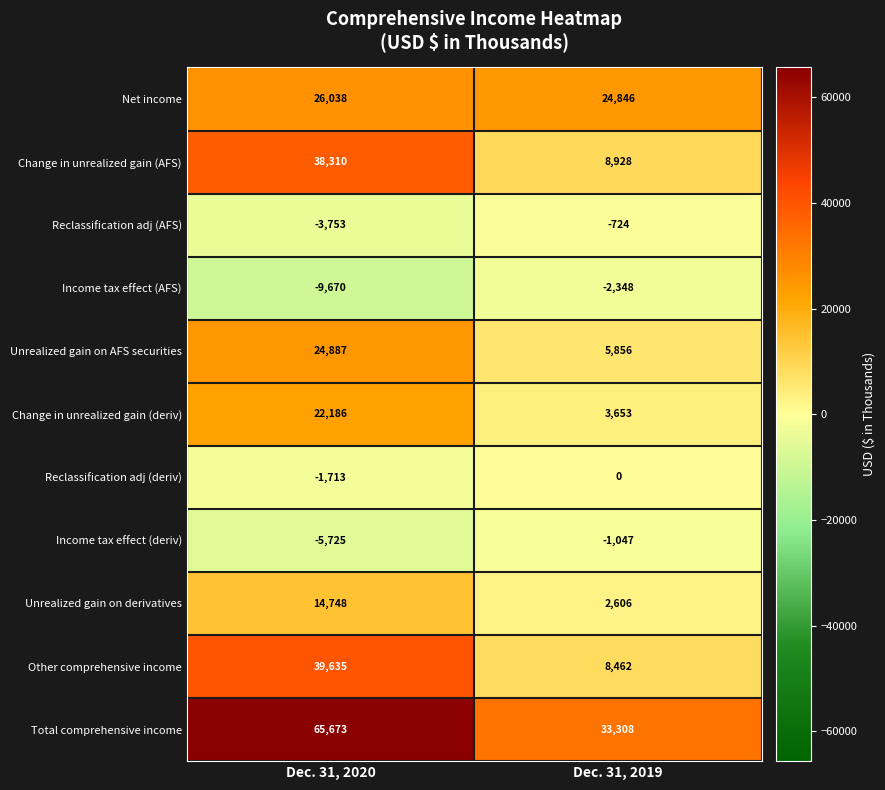

Reading right to left, extract all data points from this chart.

Net income: Dec. 31, 2019=24846	Dec. 31, 2020=26038
Change in unrealized gain (AFS): Dec. 31, 2019=8928	Dec. 31, 2020=38310
Reclassification adj (AFS): Dec. 31, 2019=-724	Dec. 31, 2020=-3753
Income tax effect (AFS): Dec. 31, 2019=-2348	Dec. 31, 2020=-9670
Unrealized gain on AFS securities: Dec. 31, 2019=5856	Dec. 31, 2020=24887
Change in unrealized gain (deriv): Dec. 31, 2019=3653	Dec. 31, 2020=22186
Reclassification adj (deriv): Dec. 31, 2019=0	Dec. 31, 2020=-1713
Income tax effect (deriv): Dec. 31, 2019=-1047	Dec. 31, 2020=-5725
Unrealized gain on derivatives: Dec. 31, 2019=2606	Dec. 31, 2020=14748
Other comprehensive income: Dec. 31, 2019=8462	Dec. 31, 2020=39635
Total comprehensive income: Dec. 31, 2019=33308	Dec. 31, 2020=65673